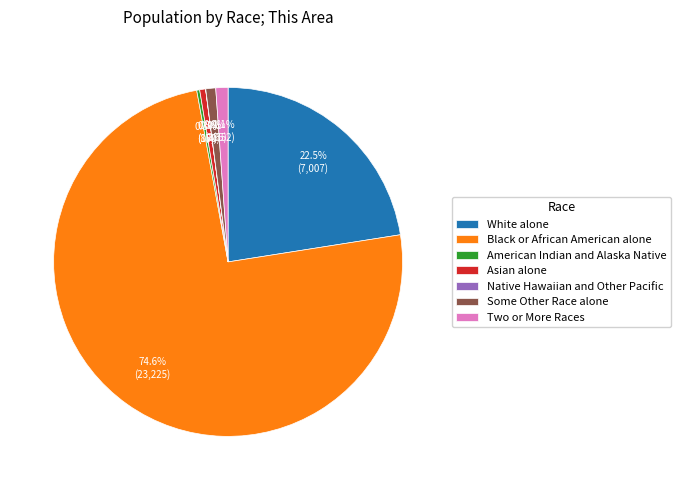

To the nearest percent, what is the average slice percentage?

14%